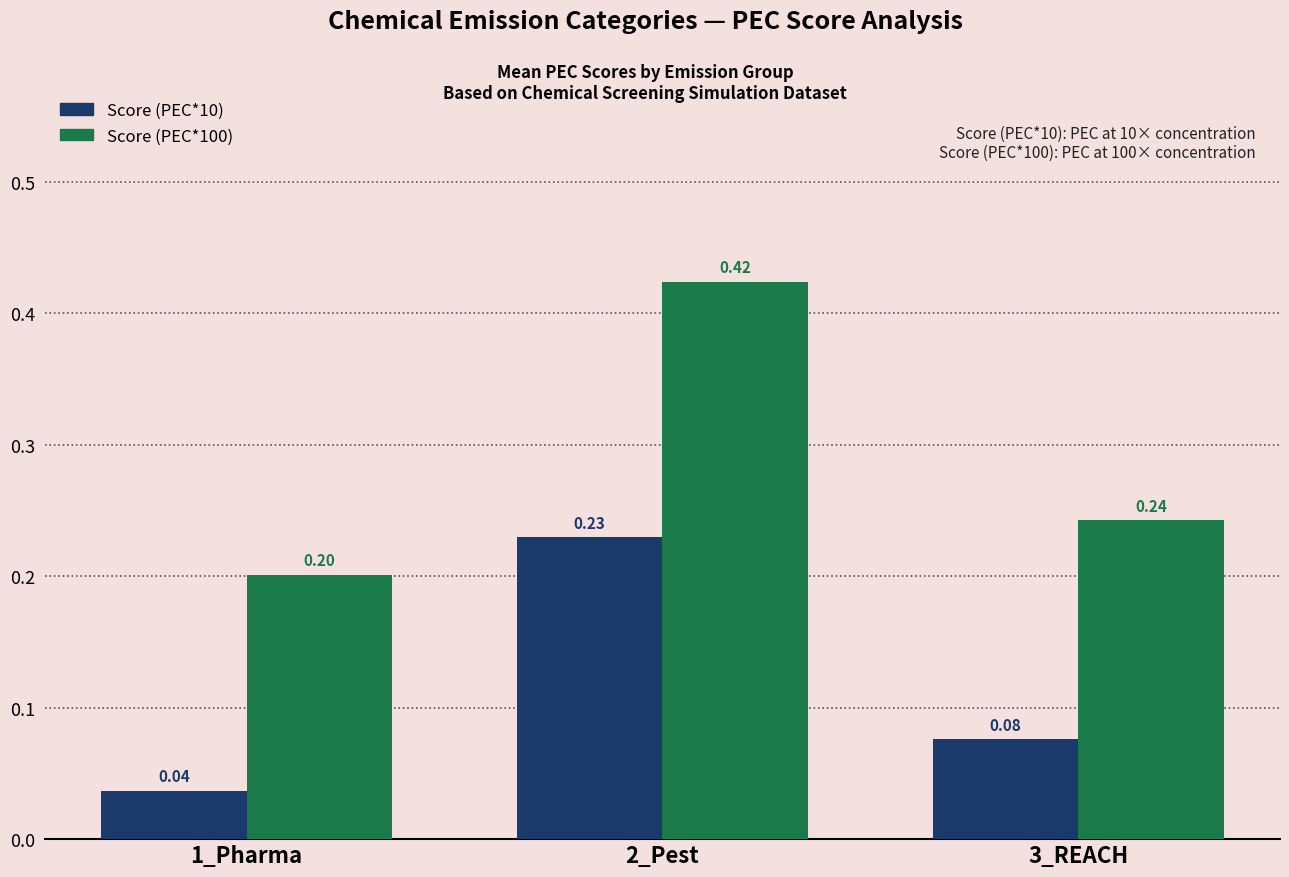

At 1_Pharma, list the series in order from smallest to largest.

Score (PEC*10), Score (PEC*100)